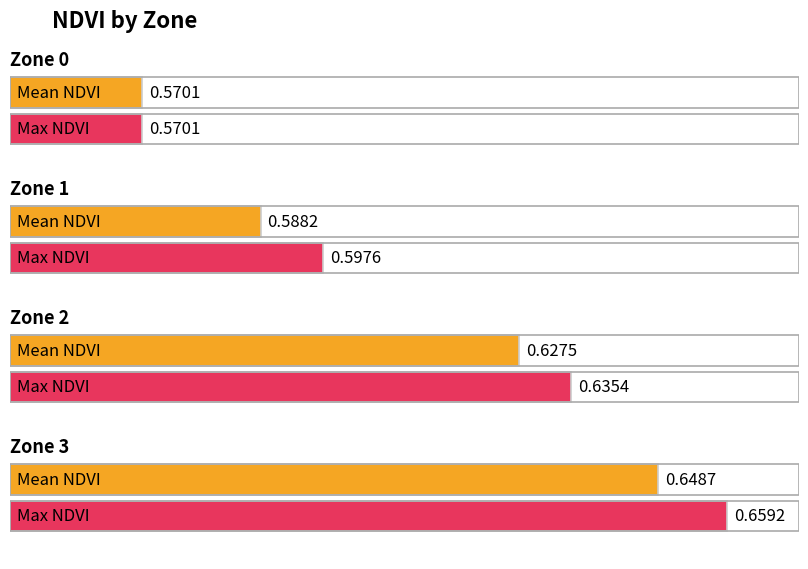

Reading right to left, extract all data points from this chart.

Mean NDVI: Zone 3=0.6	Zone 2=0.6	Zone 1=0.6	Zone 0=0.6
Max NDVI: Zone 3=0.7	Zone 2=0.6	Zone 1=0.6	Zone 0=0.6